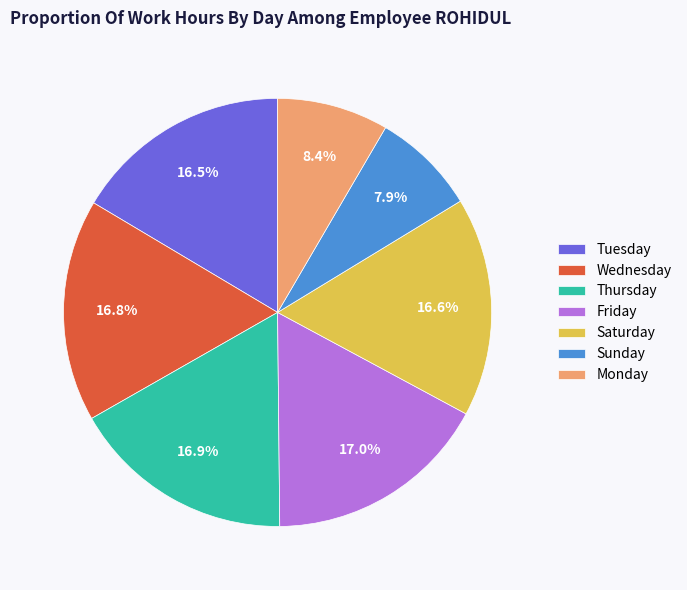

How many segments does this pie chart have?

7